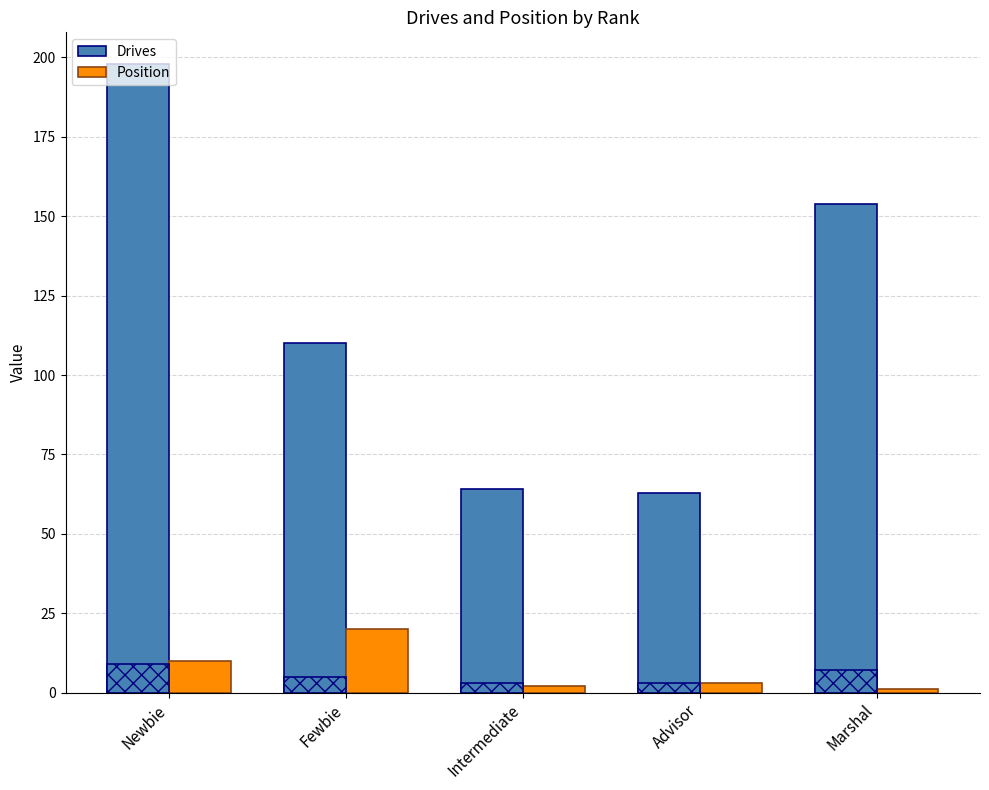

What is the greatest value displayed?

198